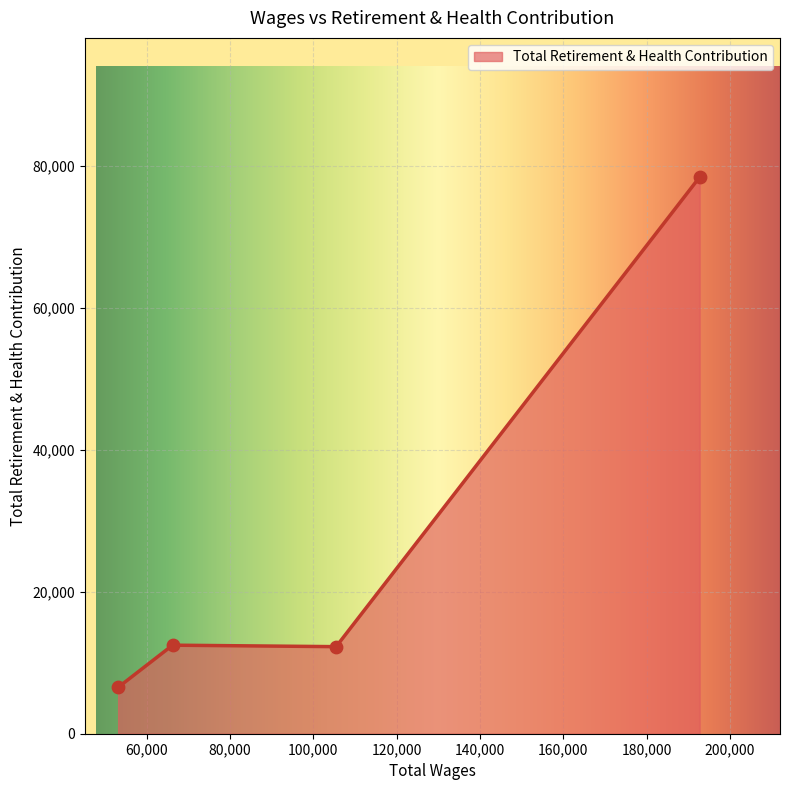

What is the minimum value shown in the chart?

6534